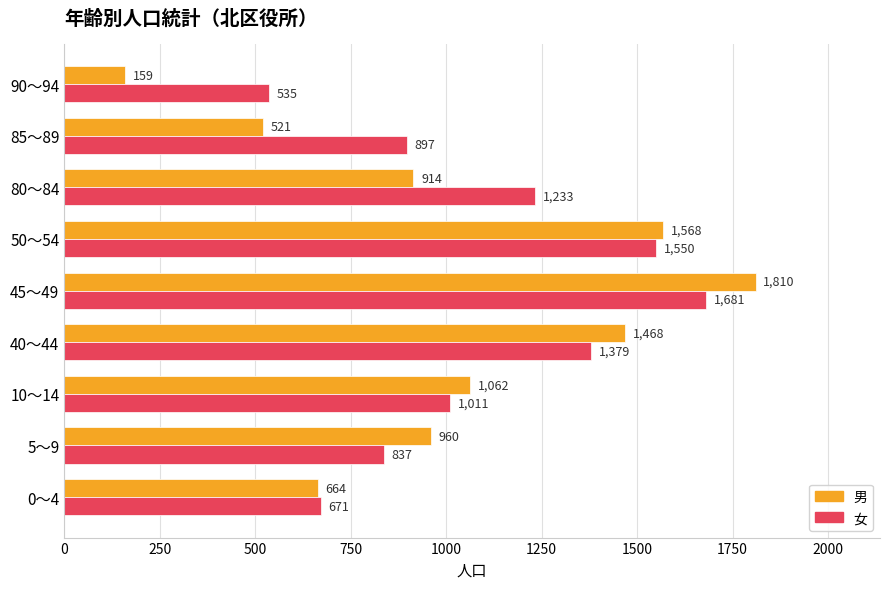

How many values in the 男 series are below 960?

4